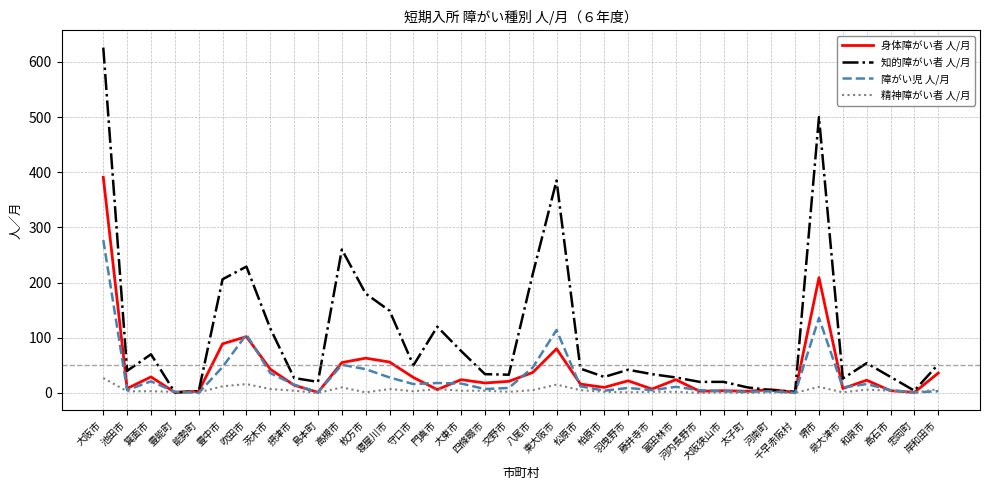

Which series has the largest total across all categories?

知的障がい者 人/月